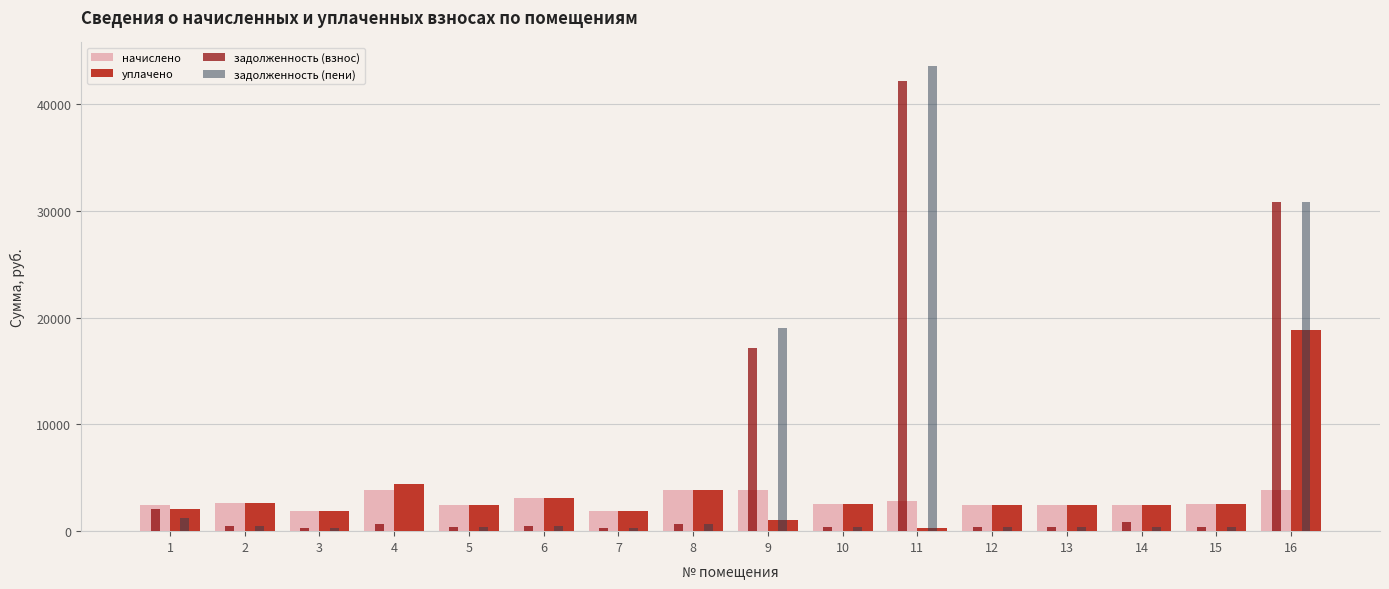

What is the sum of all уплачено values?

54938.8